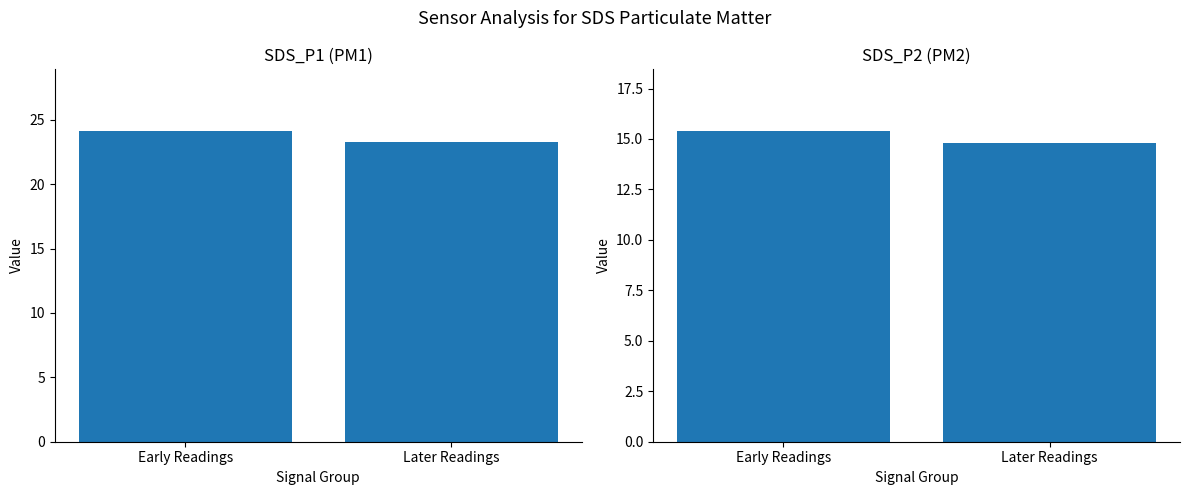

How many data points in SDS_P2 are above 15?

1